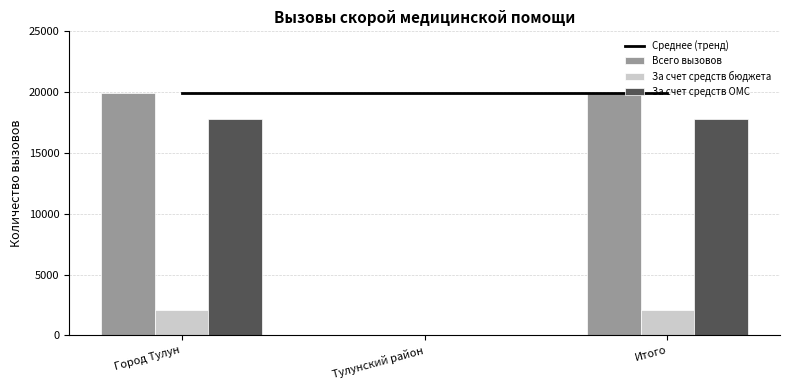

How many Всего вызовов values are between 0 and 19924?

3